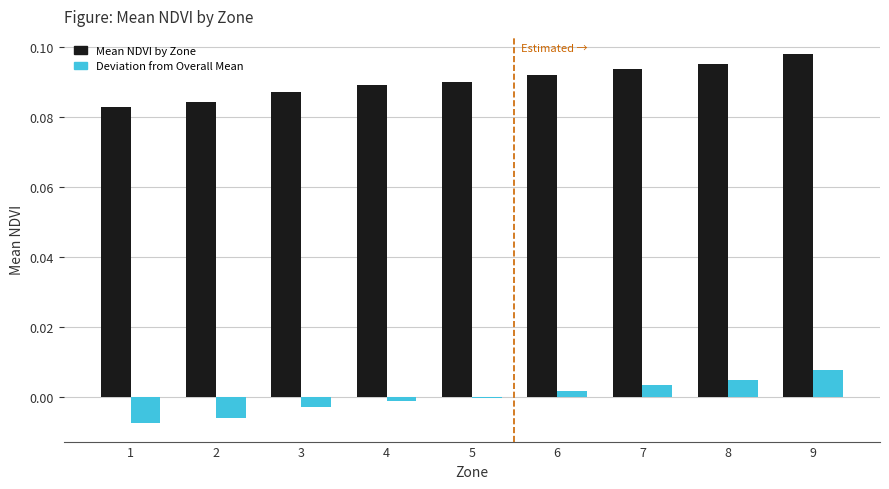

Does the chart contain stacked bars?

No